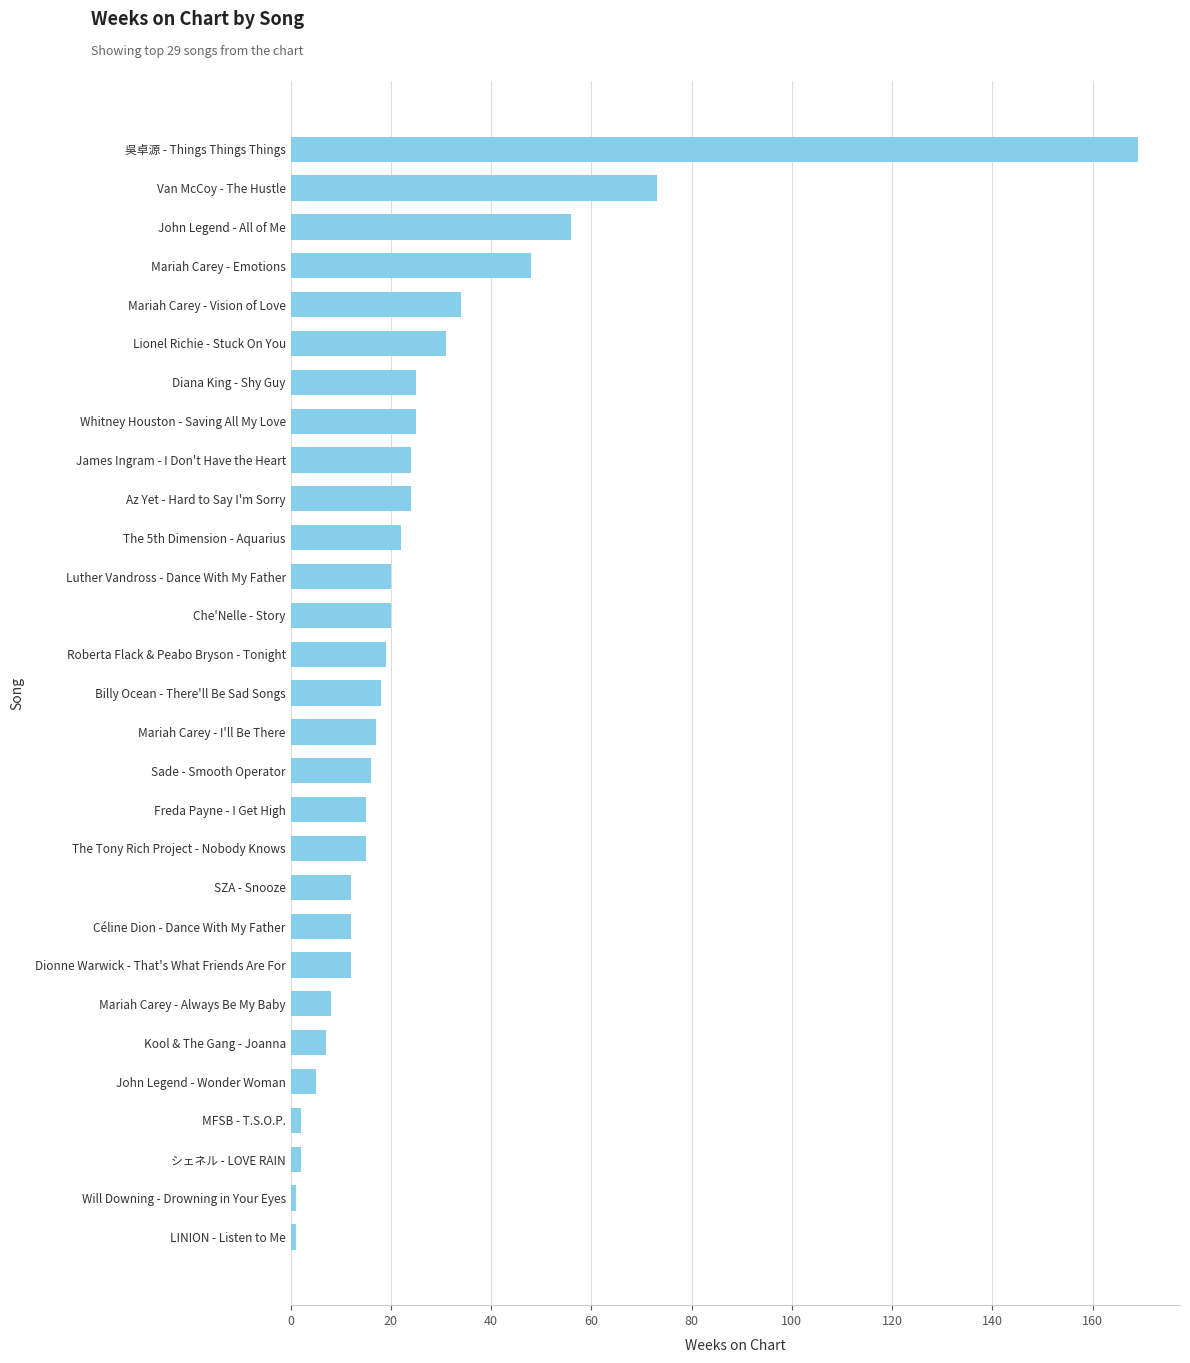

What is the sum of all values?

733